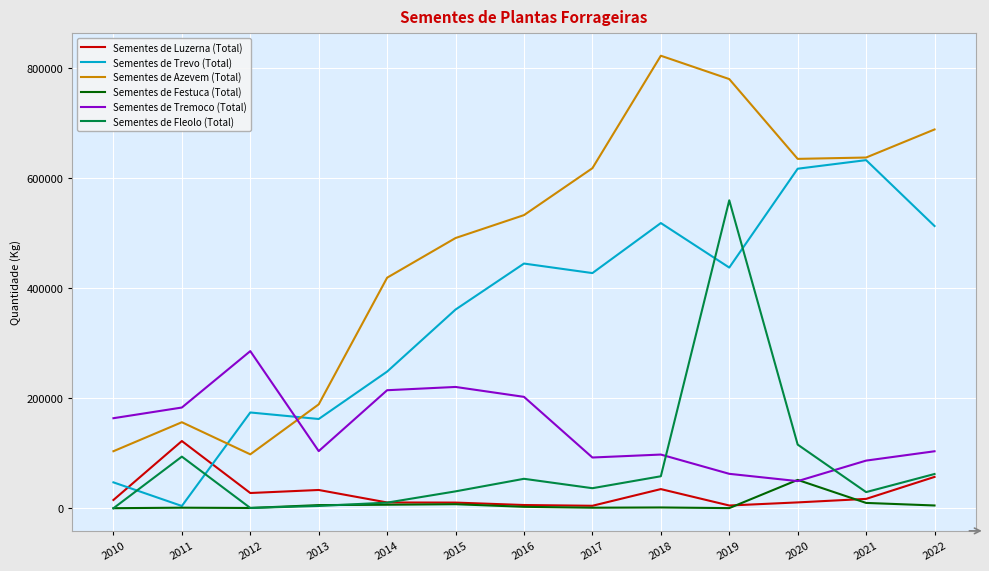

After their last crossing, which series has the higher values: Sementes de Festuca (Total) or Sementes de Fleolo (Total)?

Sementes de Fleolo (Total)